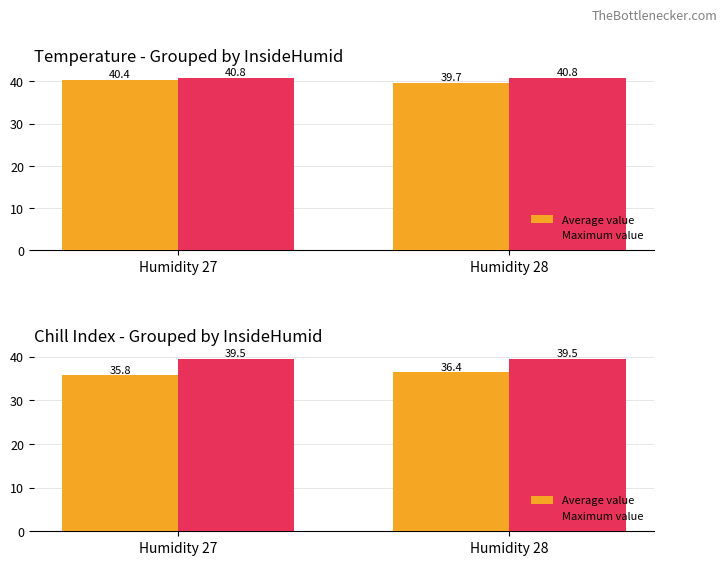

What is the highest value of the Maximum value series?

39.5